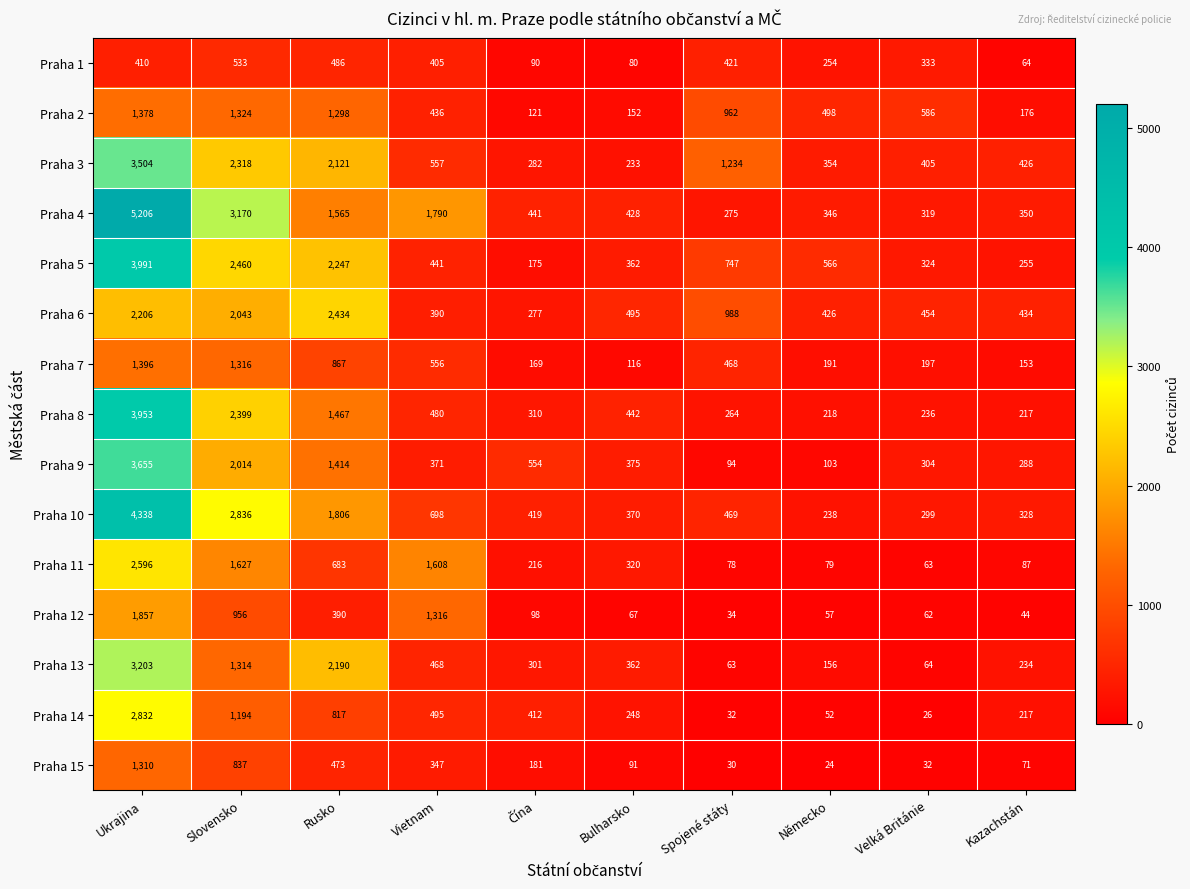

Is it true that Praha 14 equals 248 at Bulharsko?

True